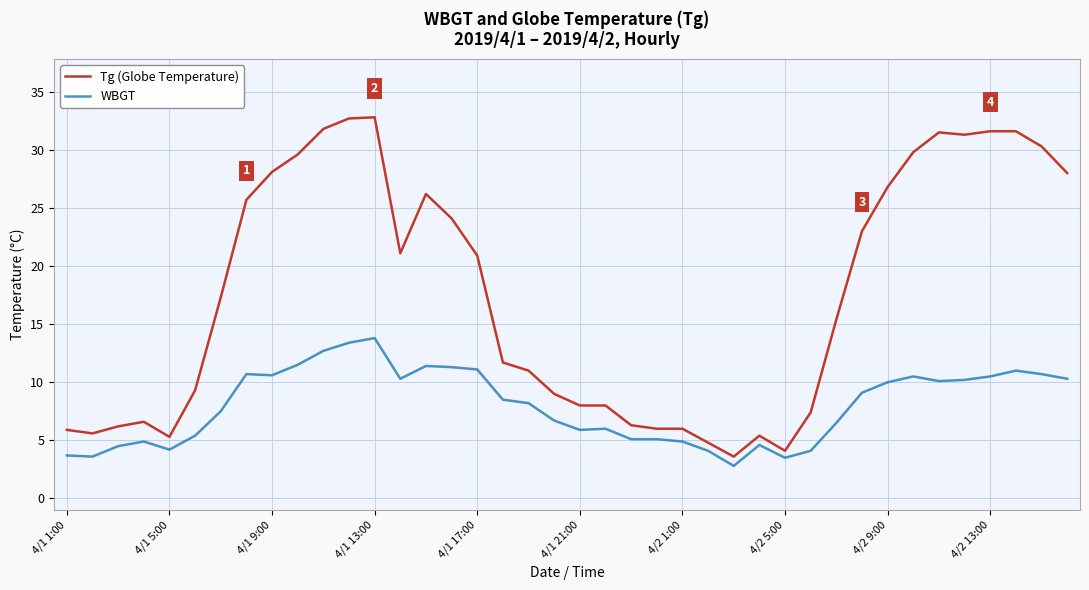

Which series has the largest total across all categories?

Tg (Globe Temperature)